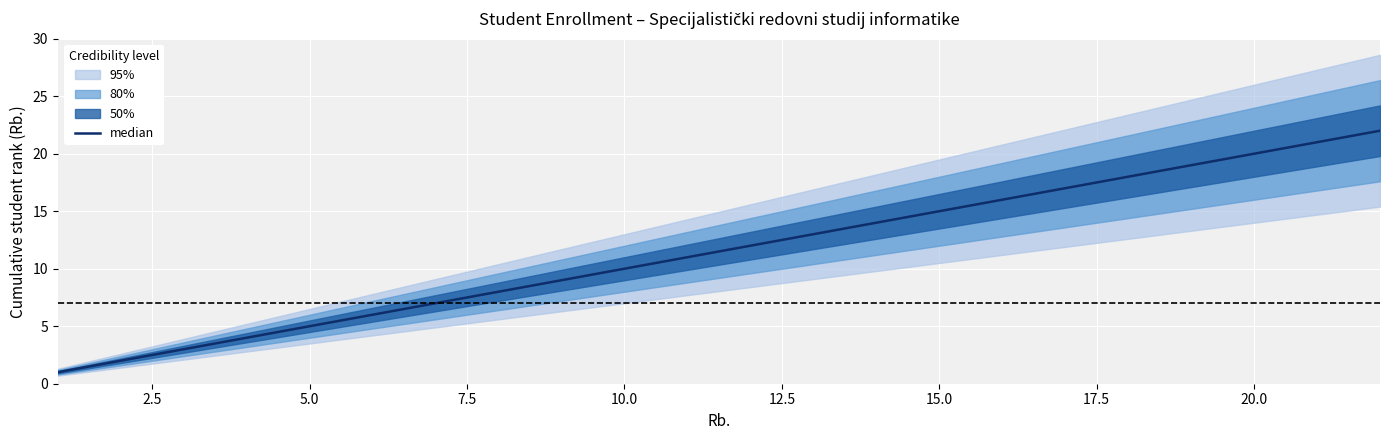

The chart shows a value of 3 at 10.0. True or false?

False